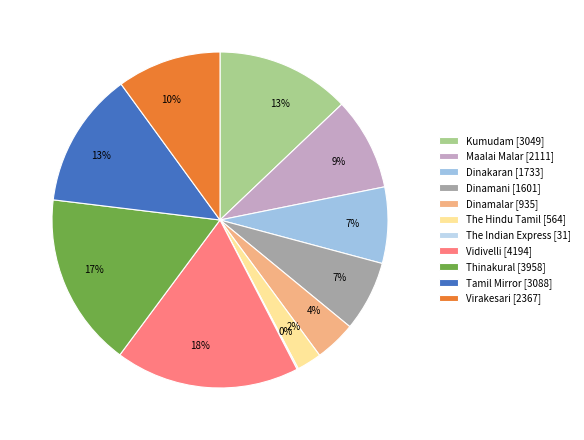

Is there any slice that represents more than half of the pie?

No